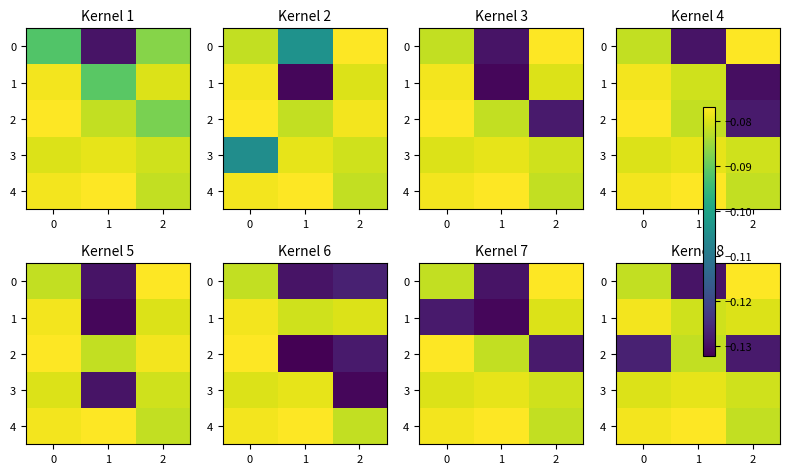

List the series in order of their peak value, lowest first.

row_2, row_3, row_1, row_0, row_4